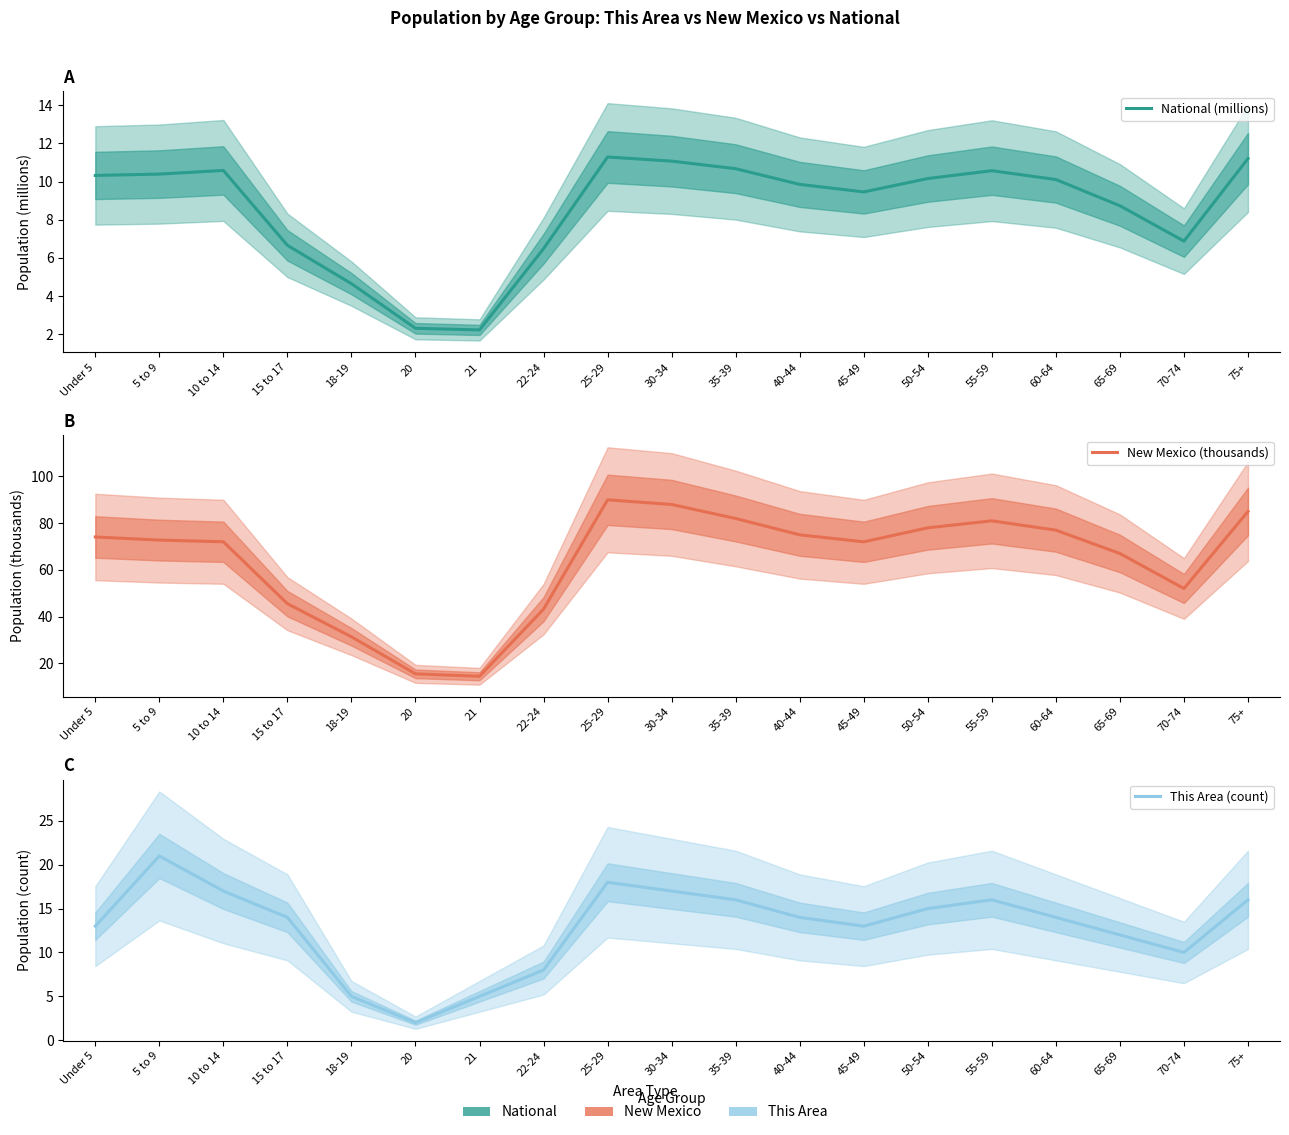

Between 18-19 and 10 to 14, which is larger?

10 to 14